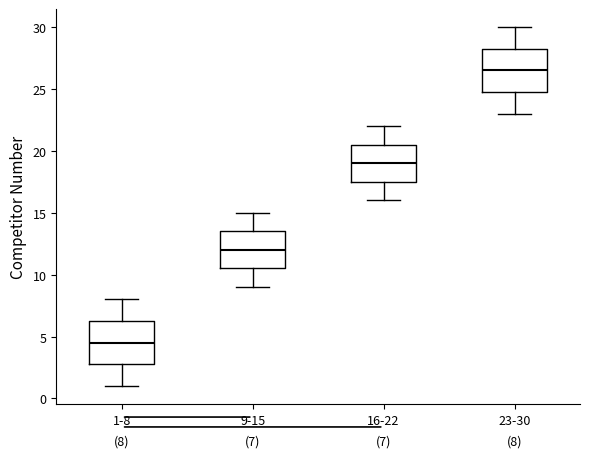

Which box has the lowest median line?

1-8